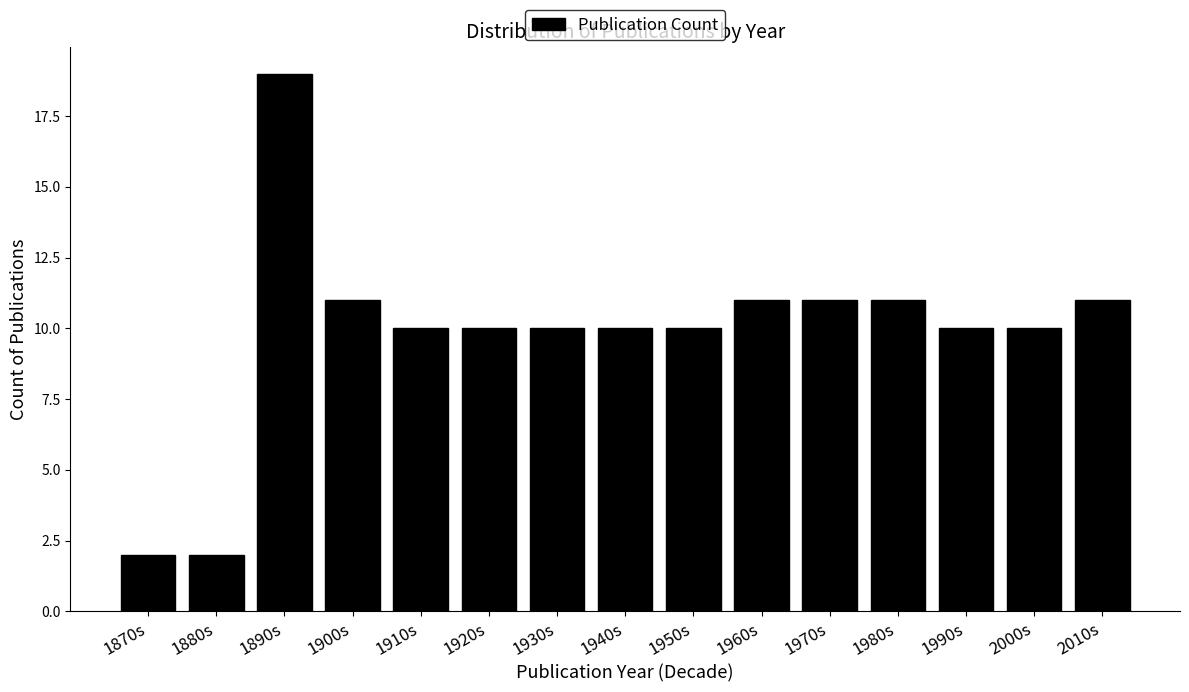

Reading left to right, list all the values displayed in this chart.

1870s=2	1880s=2	1890s=19	1900s=11	1910s=10	1920s=10	1930s=10	1940s=10	1950s=10	1960s=11	1970s=11	1980s=11	1990s=10	2000s=10	2010s=11